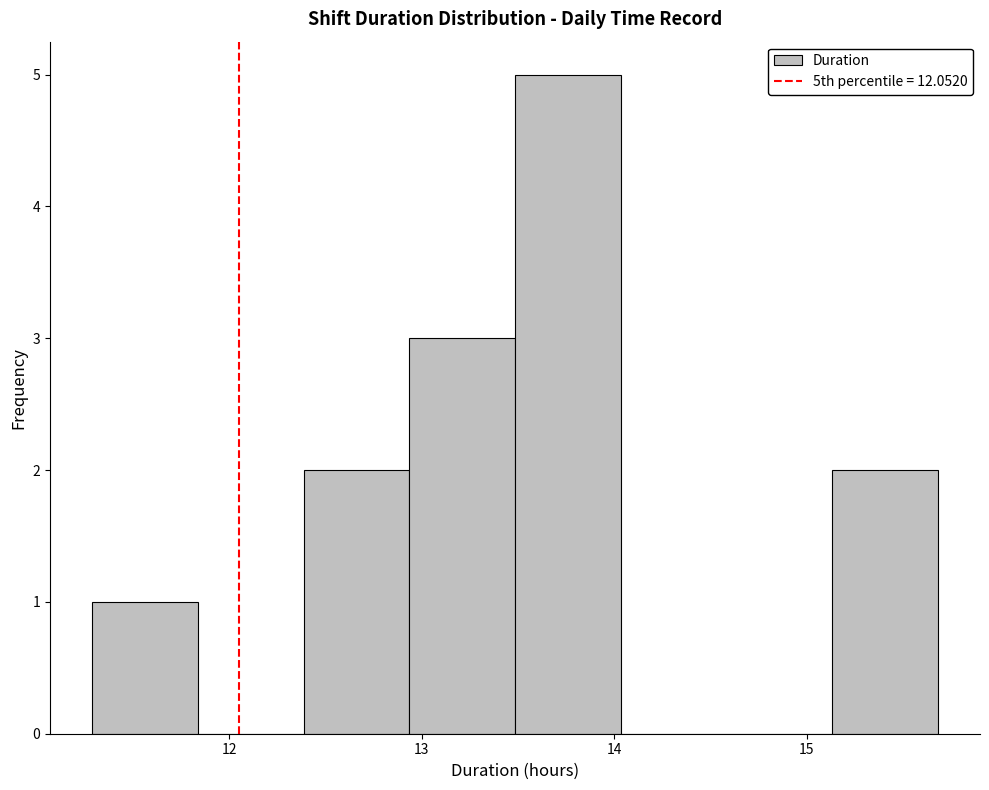

Reading left to right, list every bar in this chart as the range it spans on the x-axis followed by its height. Neither the bar edges nor the heights are printed on the chart, so give them approximately, as read against the axes.

11.3 to 11.8: 1
11.8 to 12.4: 0
12.4 to 12.9: 2
12.9 to 13.5: 3
13.5 to 14.0: 5
14.0 to 14.6: 0
14.6 to 15.1: 0
15.1 to 15.7: 2